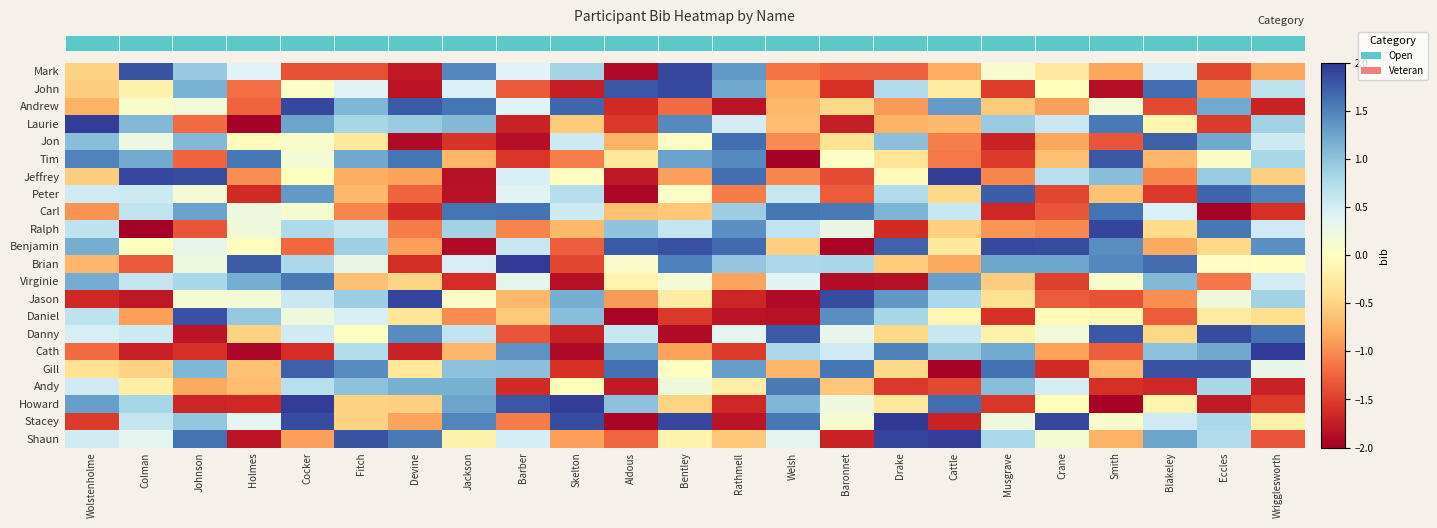

Which series changed the most between Barber and Rathmell?

Jon